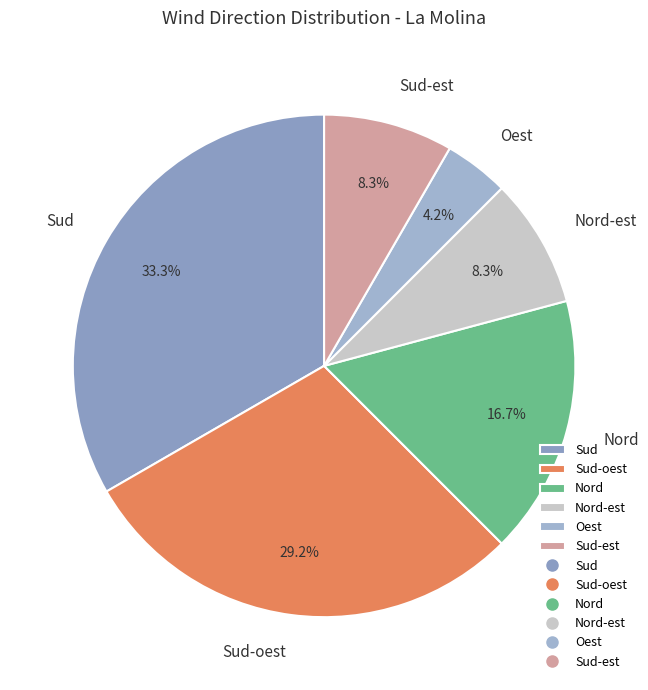

Does Sud-est represent more than half of the total?

No